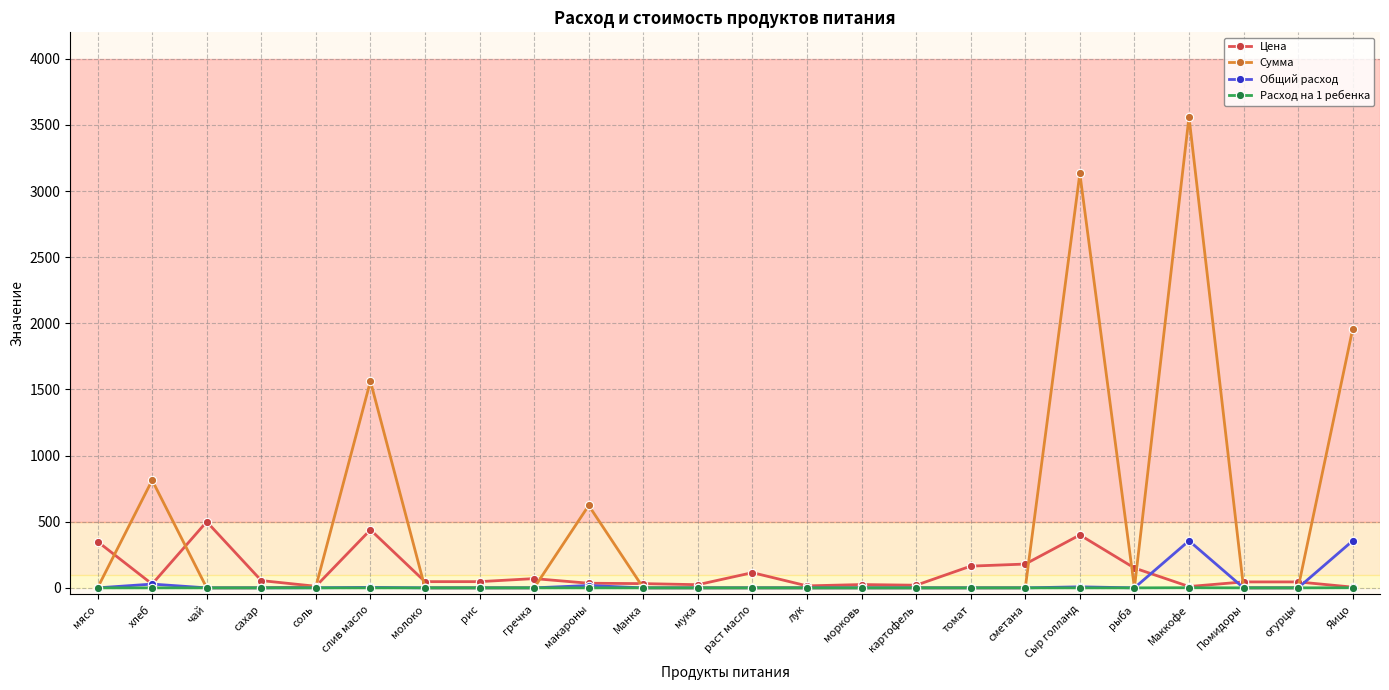

At which label does Цена first exceed 47?

мясо